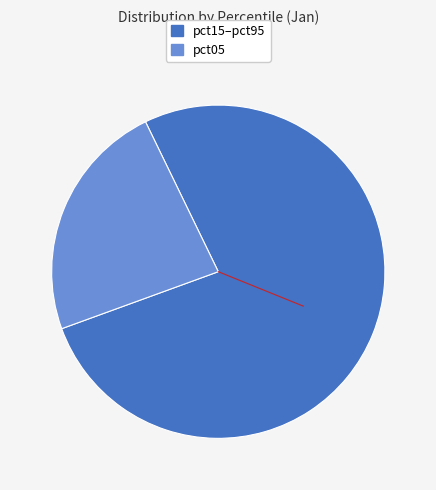

Is there any slice that represents more than half of the pie?

Yes